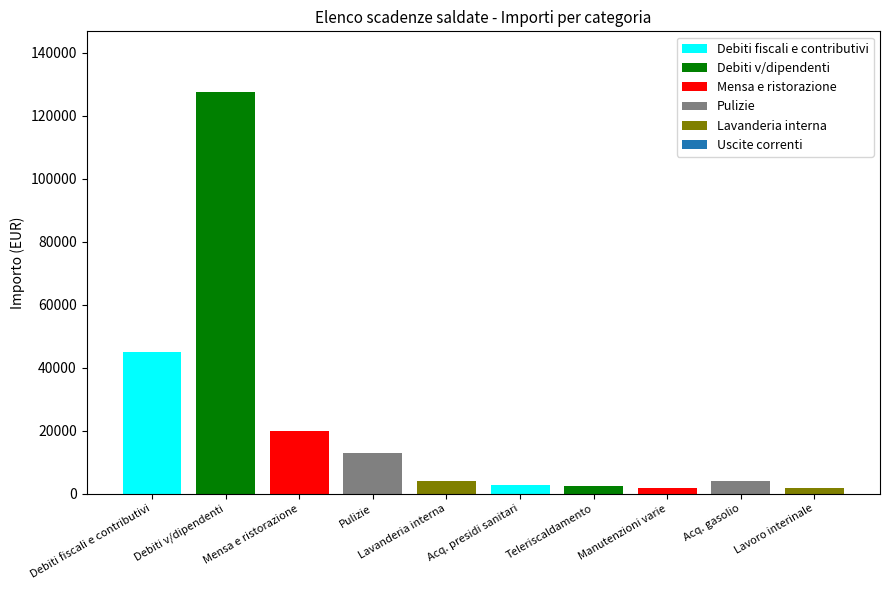

Rank the categories by value from lowest to highest.

Manutenzioni varie, Lavoro interinale, Teleriscaldamento, Acq. presidi sanitari, Acq. gasolio, Lavanderia interna, Pulizie, Mensa e ristorazione, Debiti fiscali e contributivi, Debiti v/dipendenti